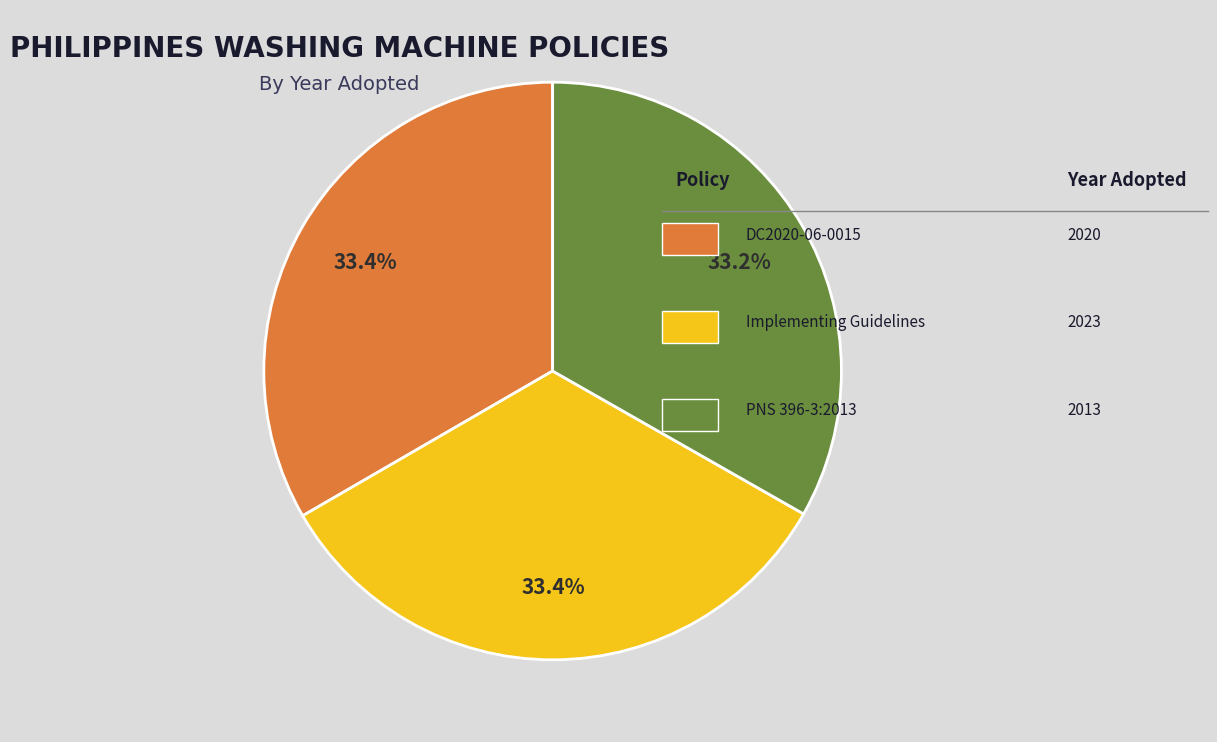

Is there any slice that represents more than half of the pie?

No